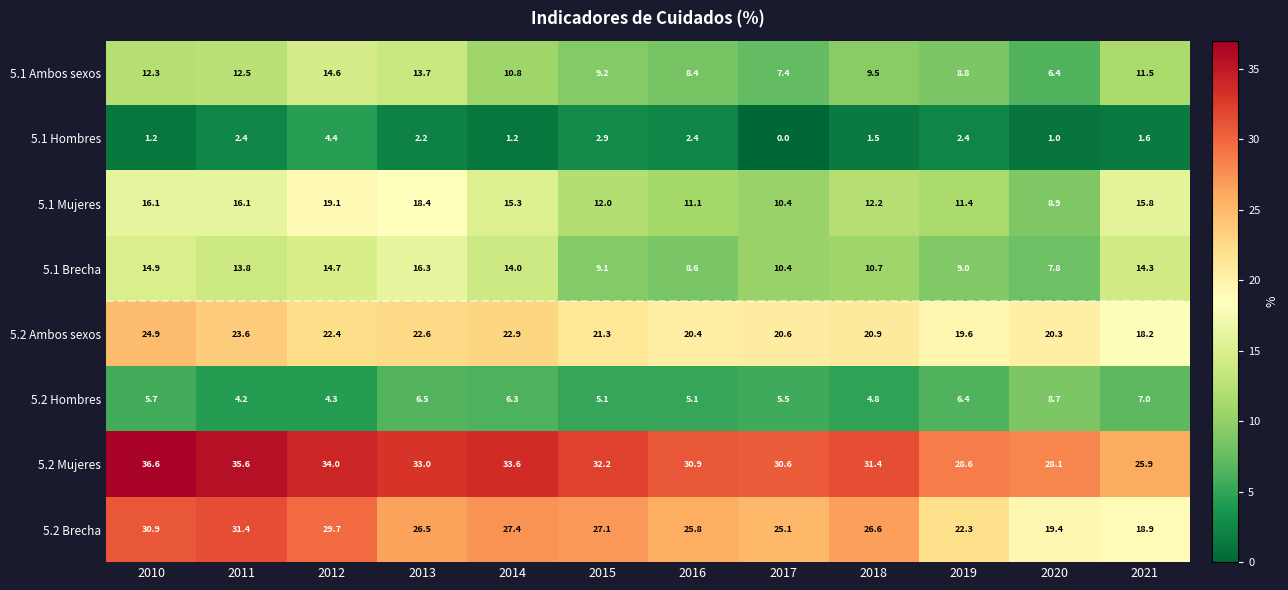

What is the approximate value of 5.1 Hombres at 2014?

1.2